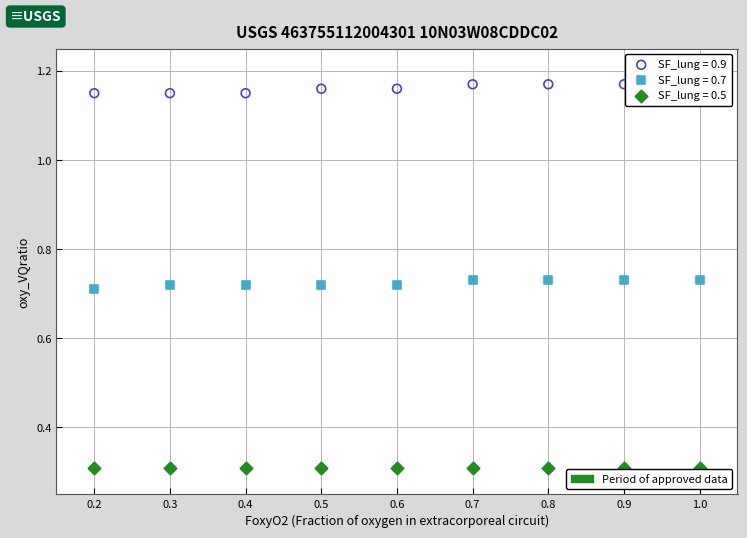

Count the number of points in this scatter plot.

27